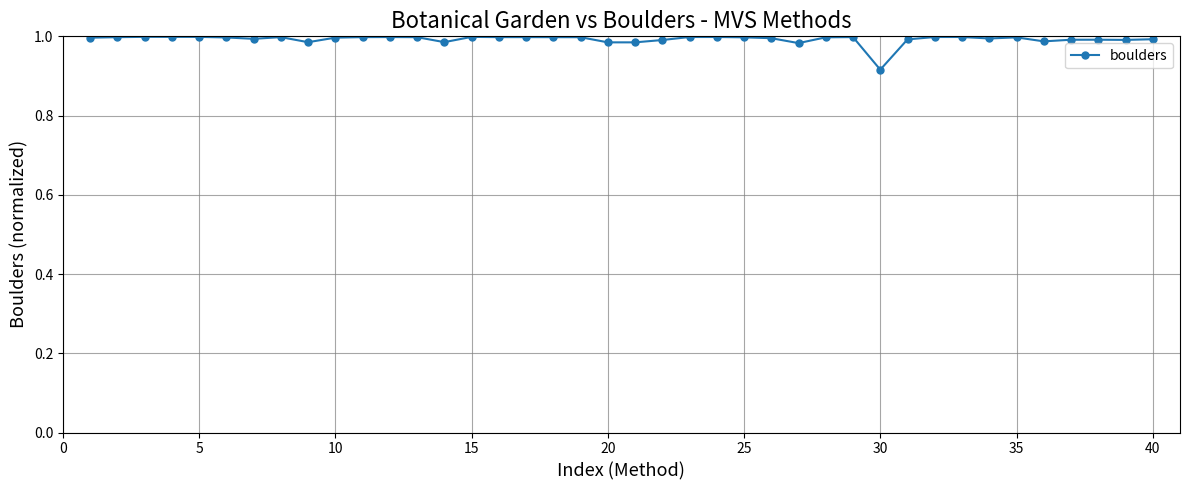

True or false: the data has more than 2 interior local peaks.

True